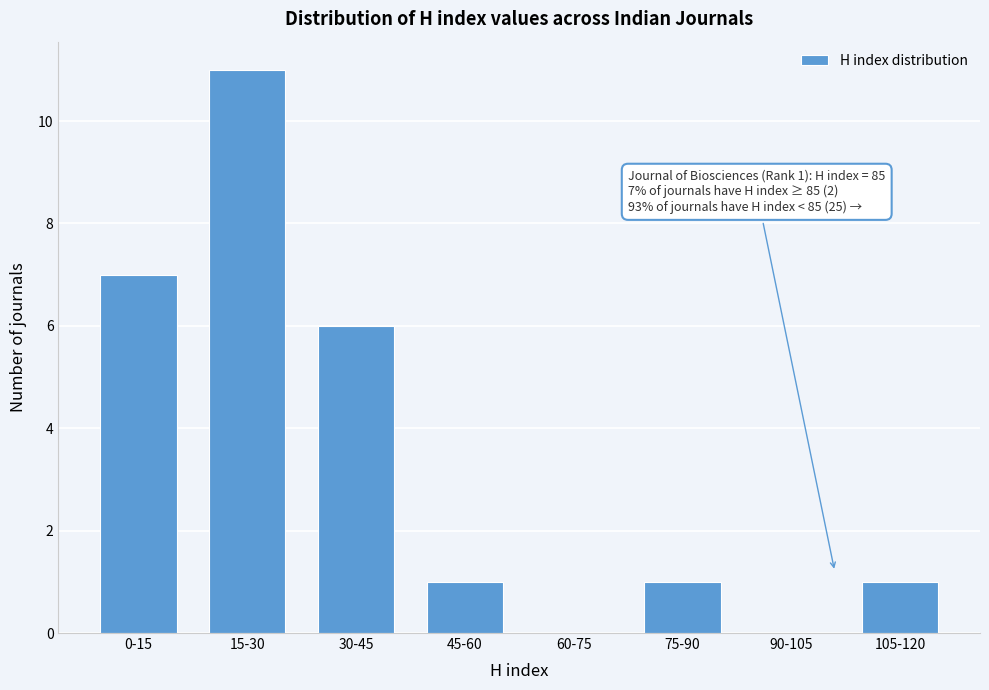

Reading left to right, extract all data points from this chart.

0-15=7	15-30=11	30-45=6	45-60=1	60-75=0	75-90=1	90-105=0	105-120=1